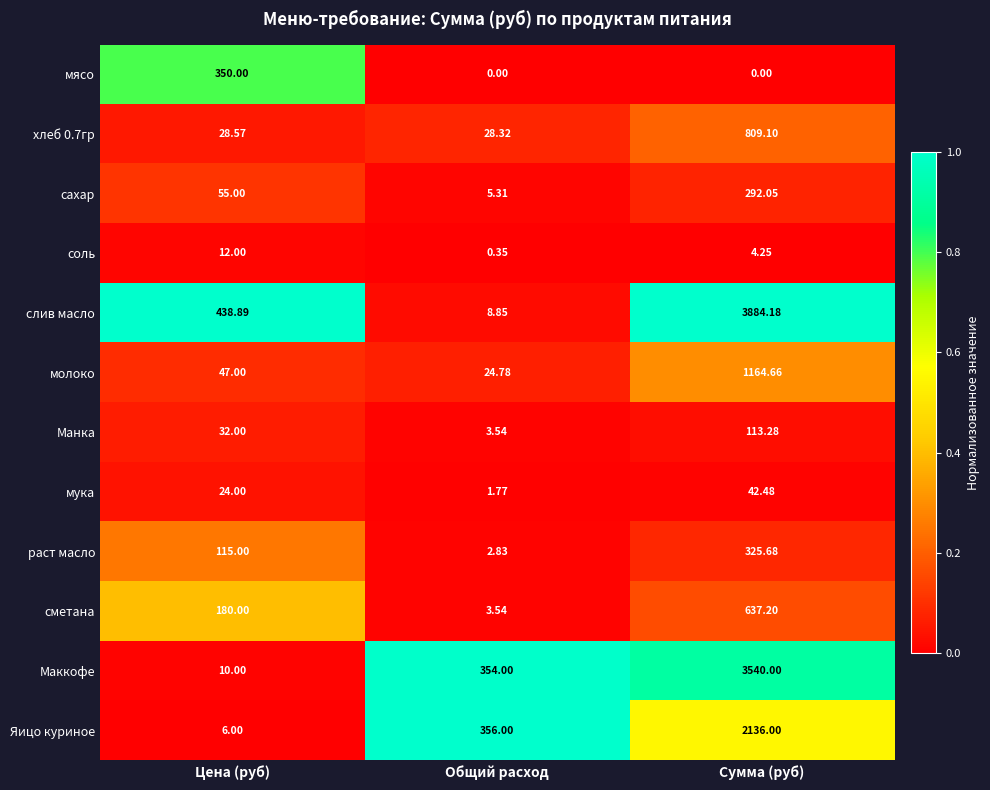

Which category has the lowest value in the слив масло series?

Общий расход